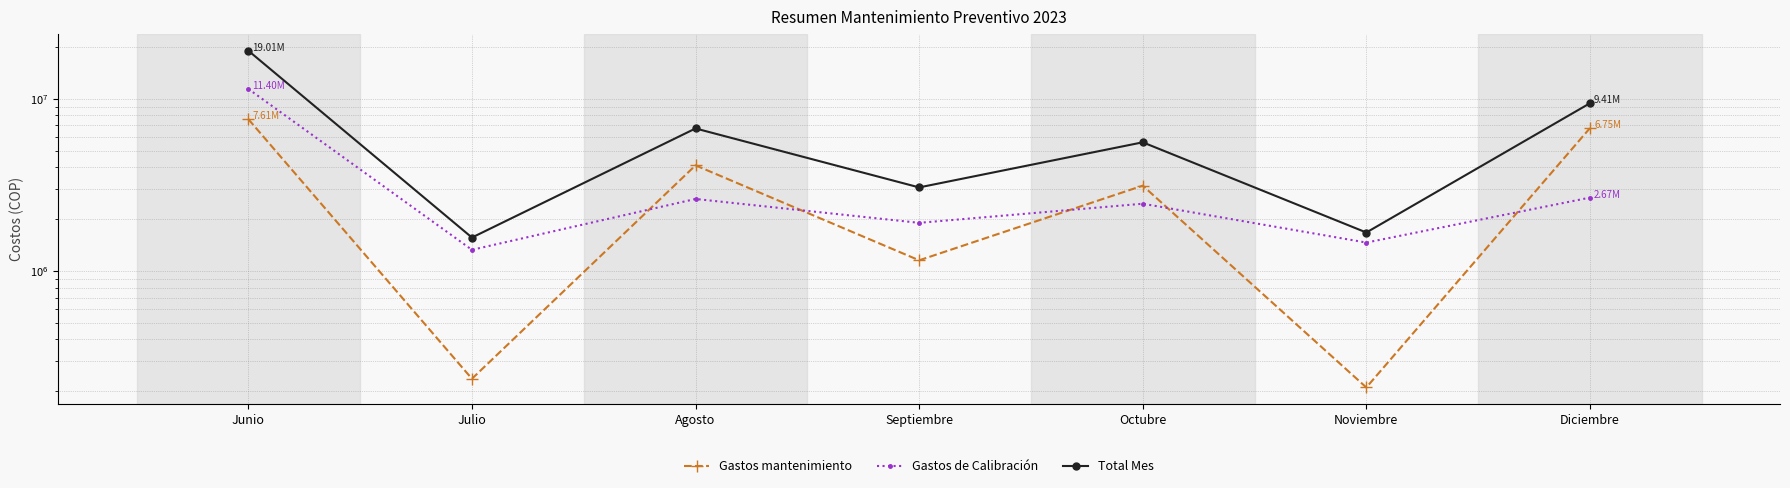

How many interior local valleys does the Total Mes series have?

3